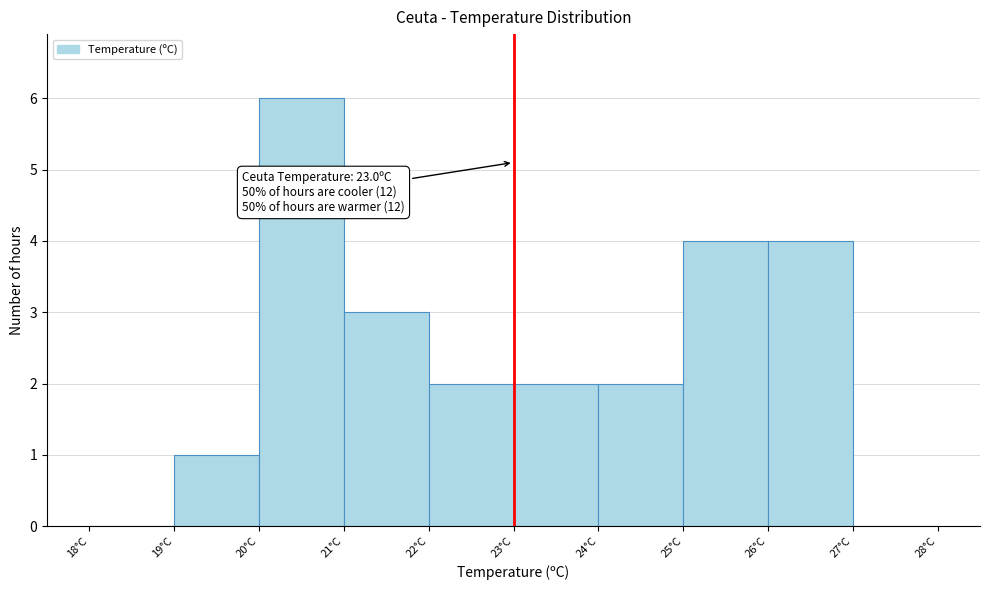

Over which range of the x-axis is the bar tallest?

20 to 21